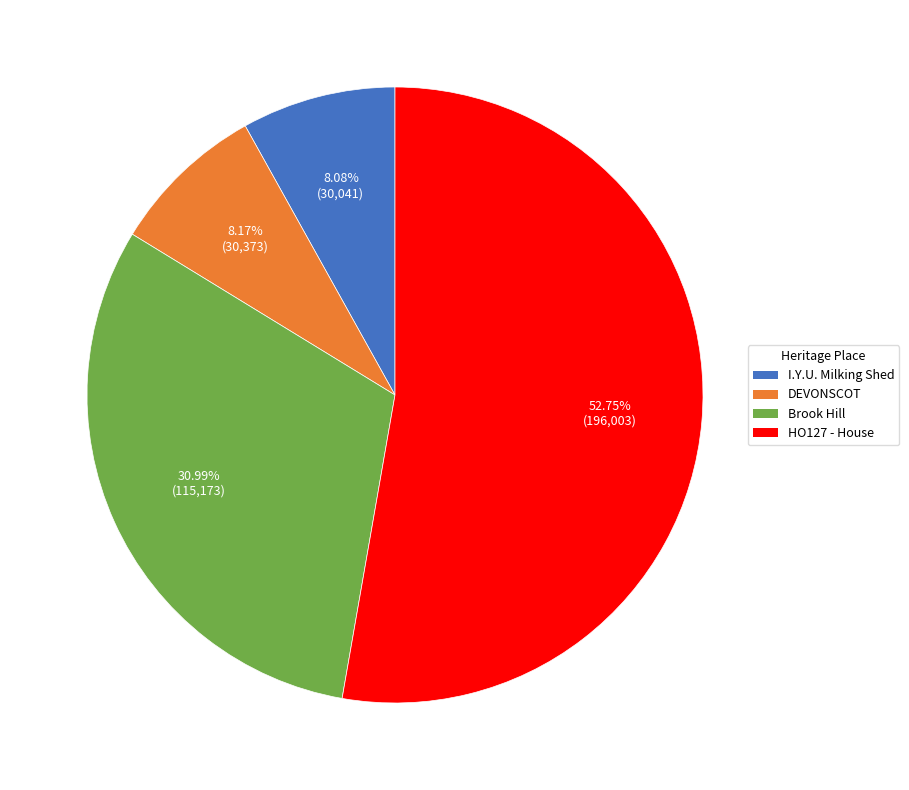

Is there any slice that represents more than half of the pie?

Yes